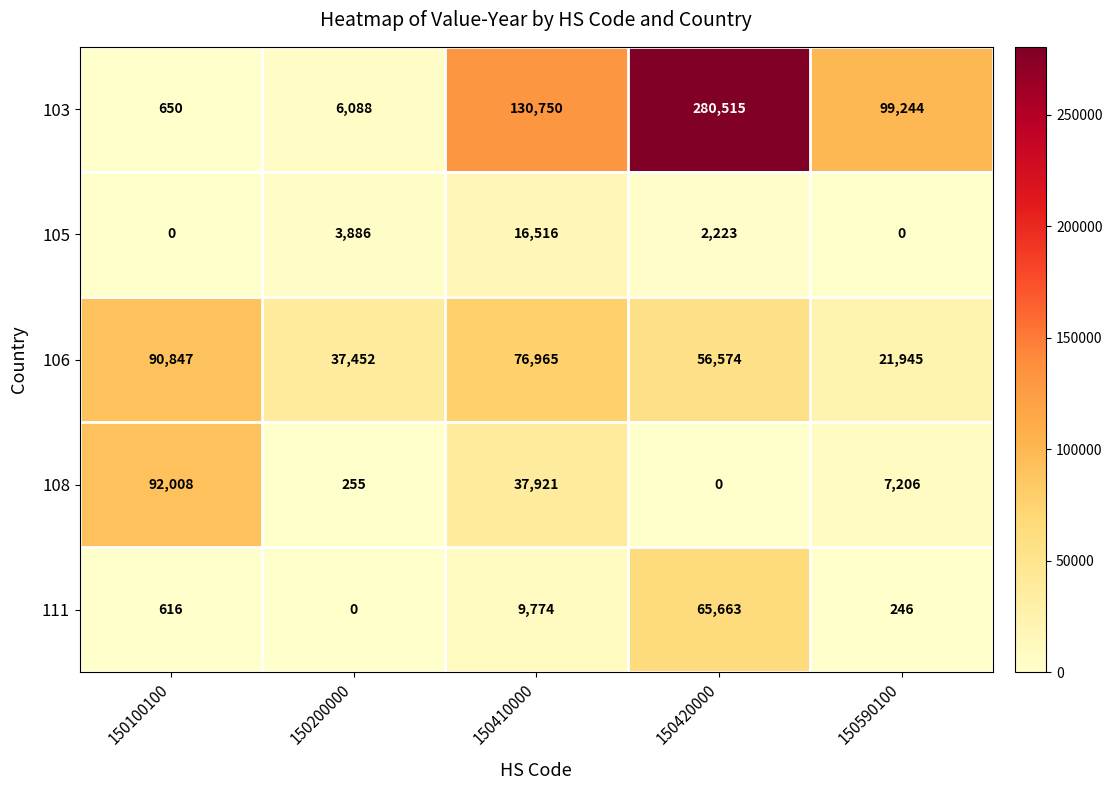

What is the total value across all series at 150590100?

128641